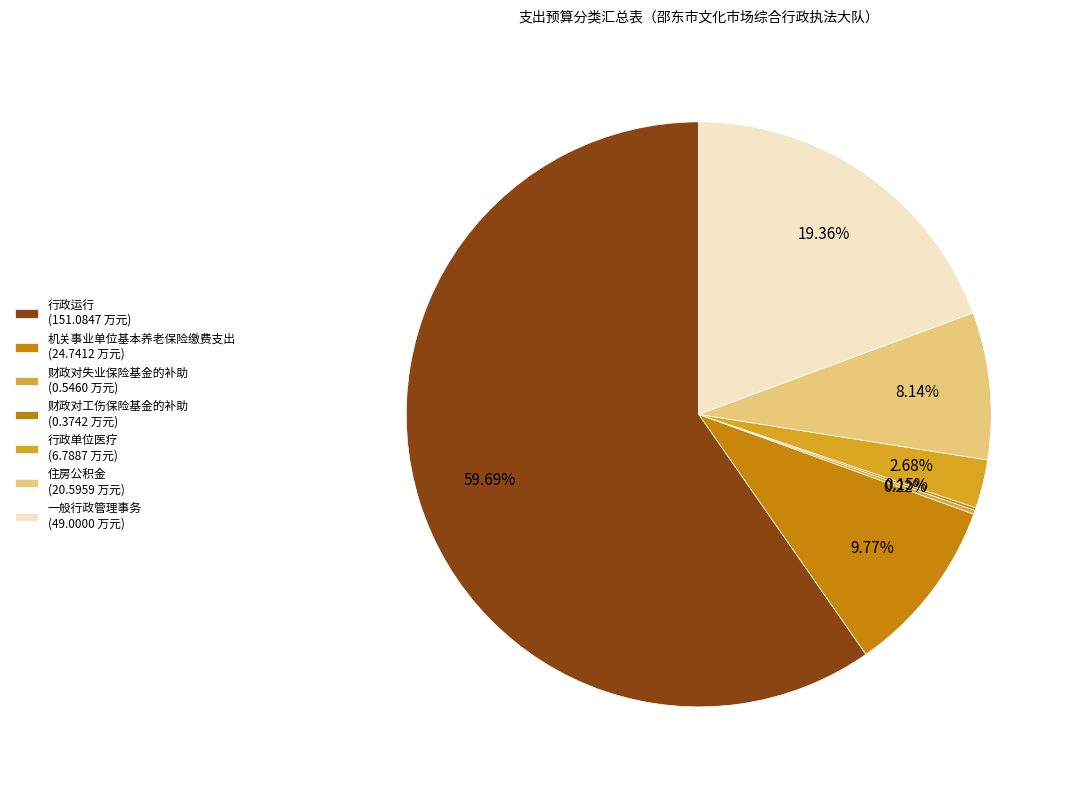

What is the change in value from 行政单位医疗 to 住房公积金?

+13.8